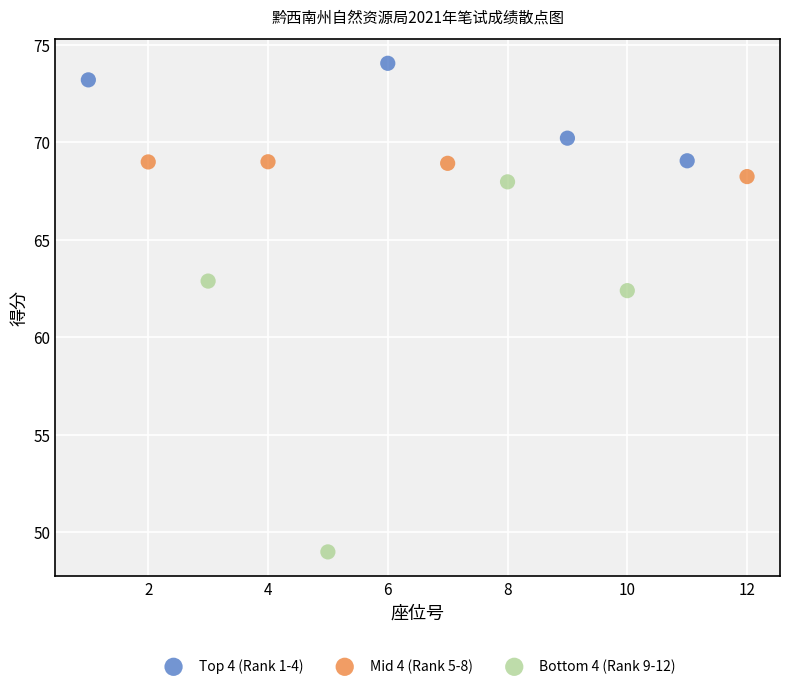

Which series reaches the minimum Y coordinate?

Bottom 4 (Rank 9-12)